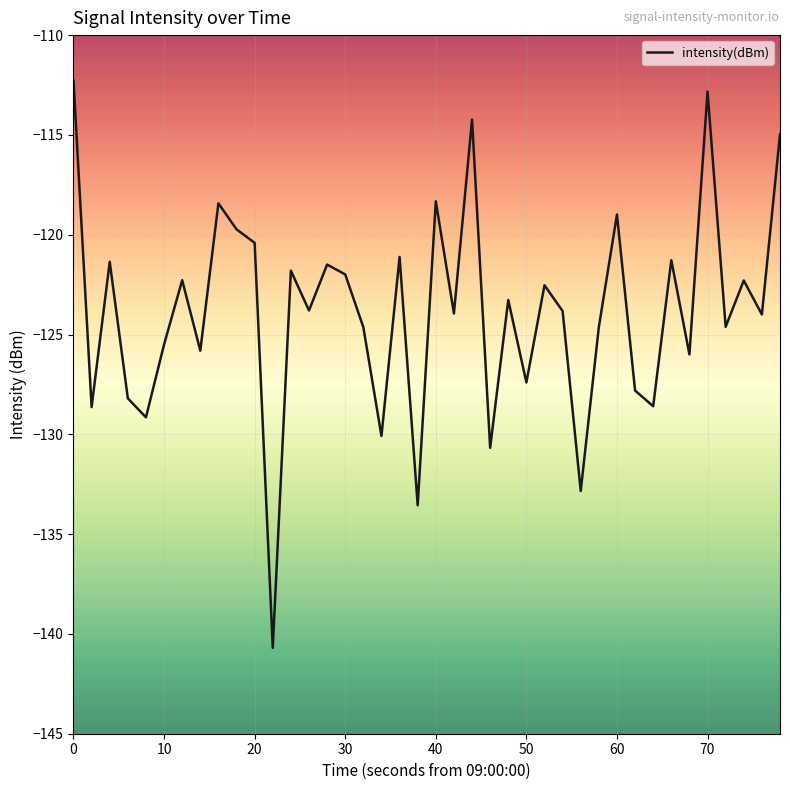

What is the difference between the maximum and minimum values?

28.4